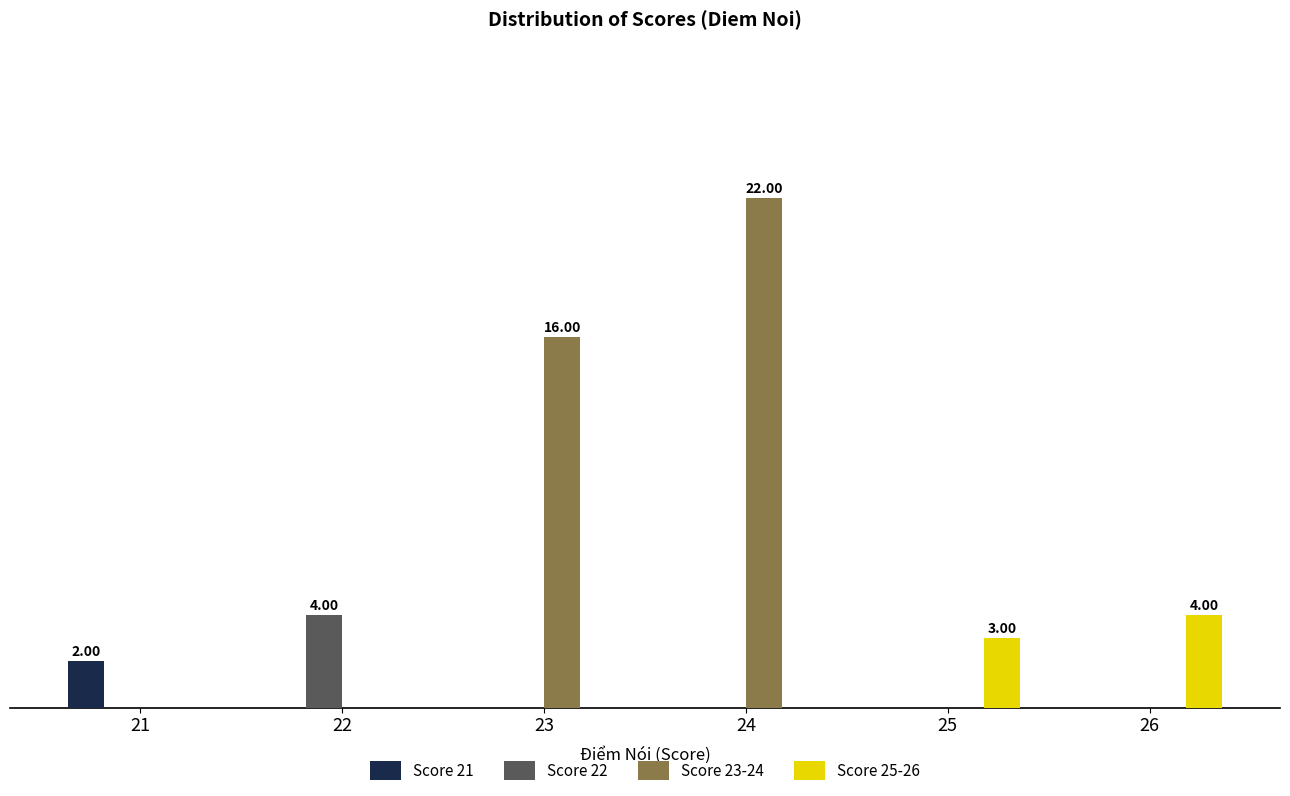

Is the value of Score 21 at 25 greater than the value of Score 25-26 at 21?

No